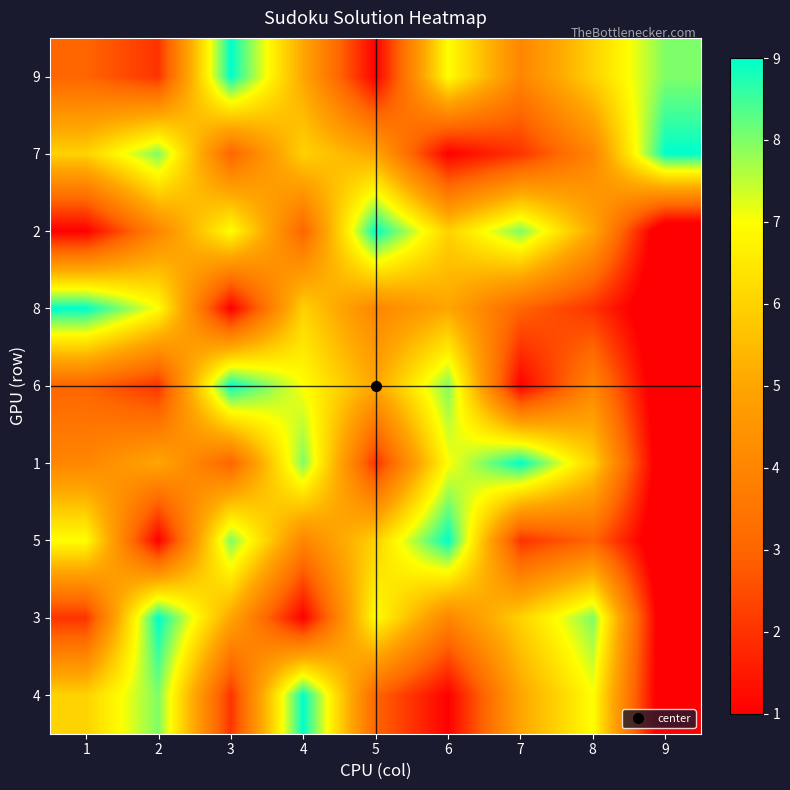

Between 2 and 4, which is larger?

4